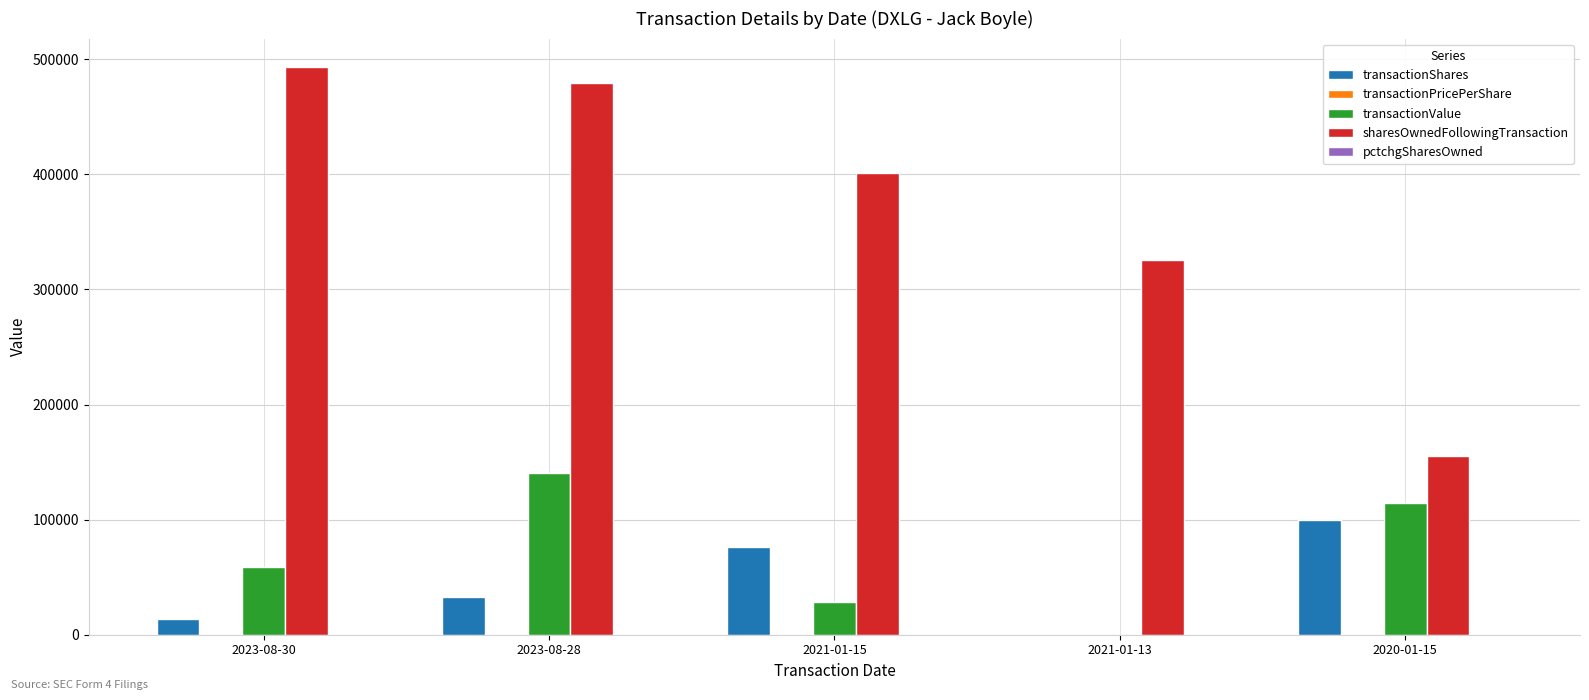

Are the bars grouped side by side (vs. stacked)?

Yes